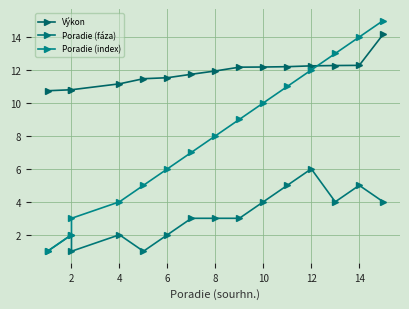

How many values in the Výkon series exceed 11?

12